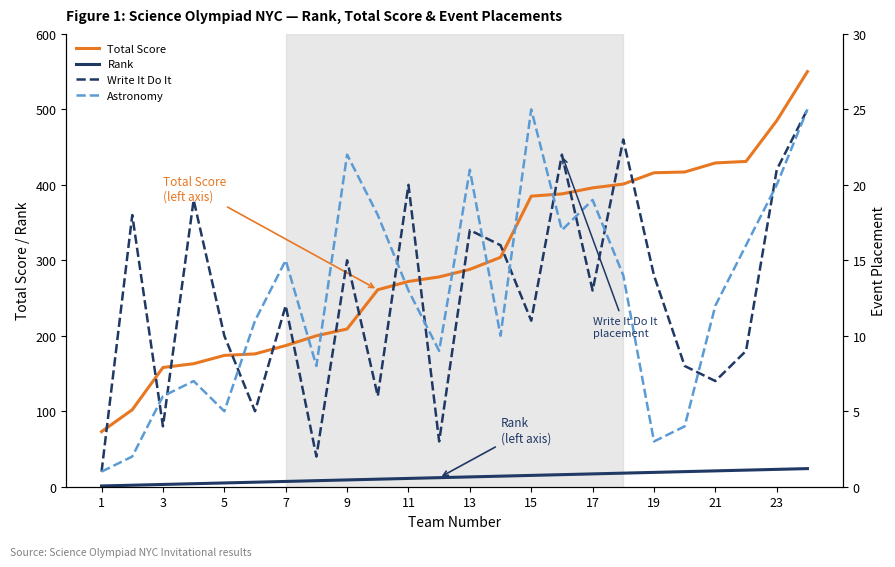

How many lines are shown in the chart?

4